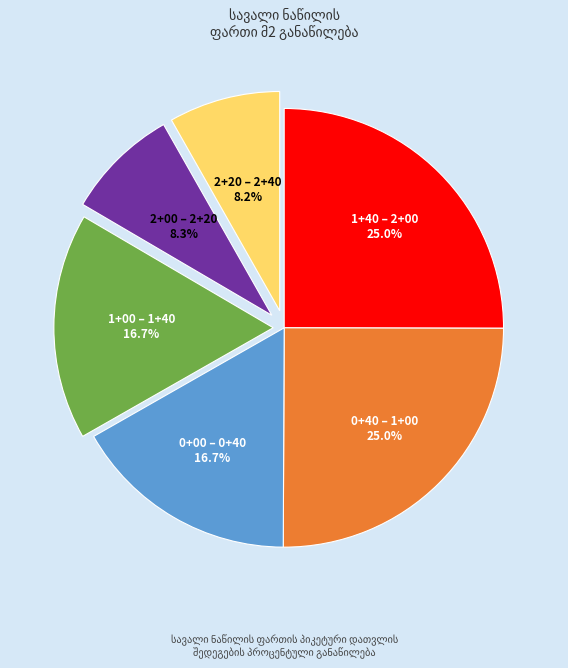

Is there a majority slice in this chart?

No